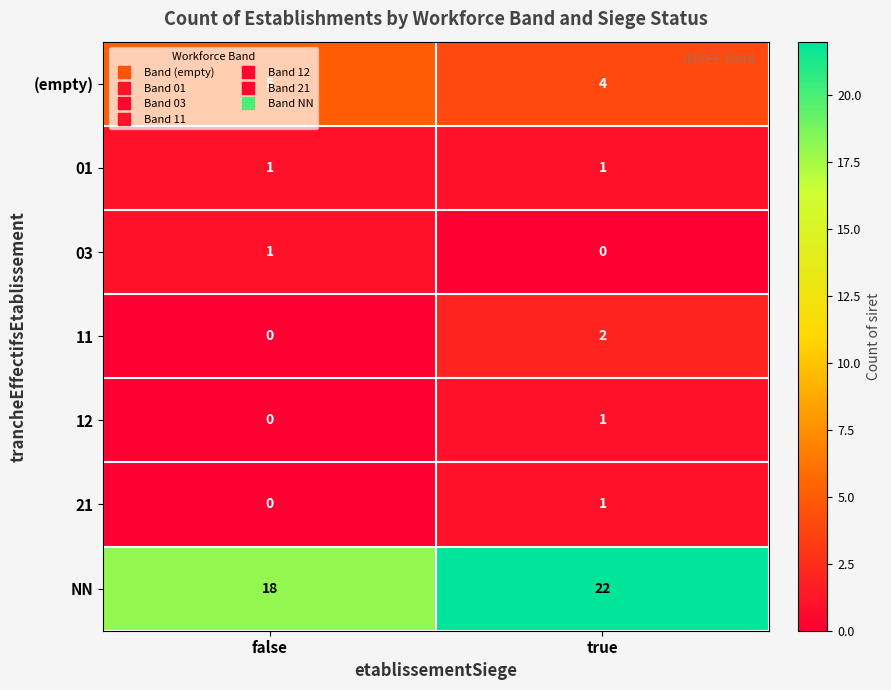

At which label does (empty) reach its minimum?

true